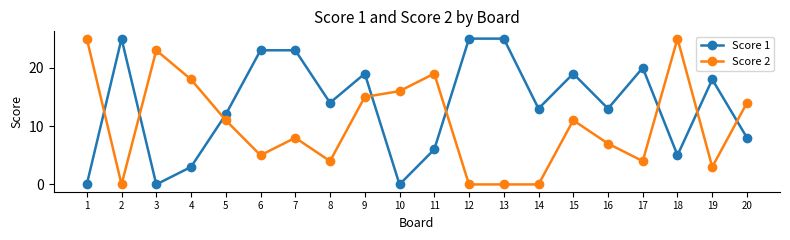

True or false: Score 2 has a value of 36 at 3.

False